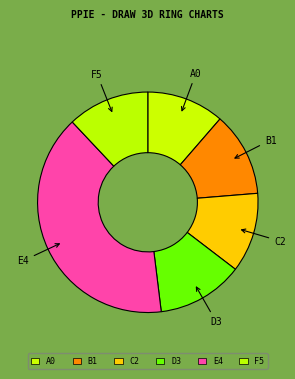

Which category has the biggest portion of the pie?

E4